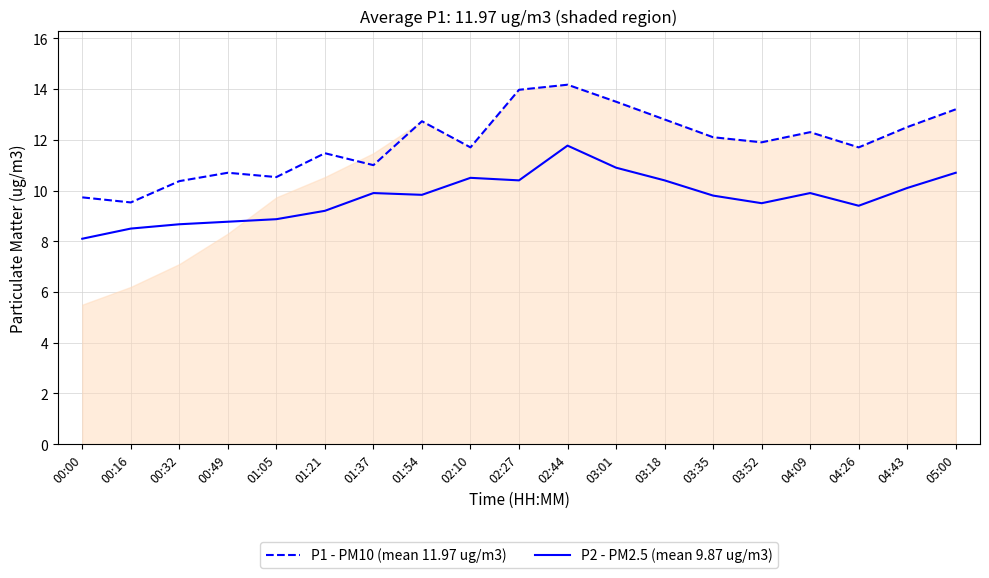

What is the highest value of the P1 - PM10 (mean 11.97 ug/m3) series?

14.2